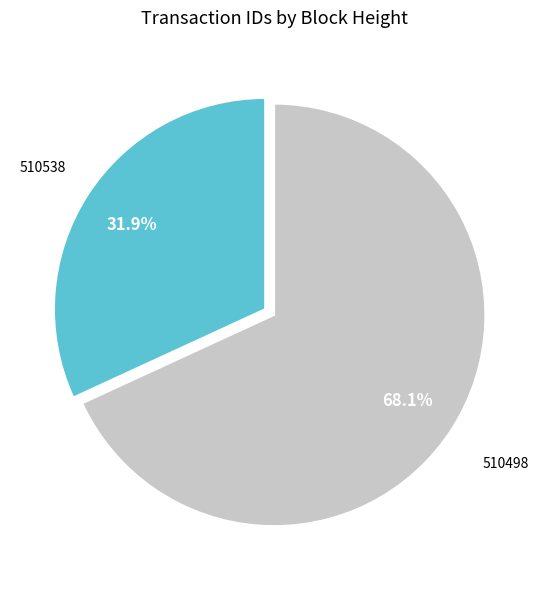

To the nearest percent, what is the average slice percentage?

50%